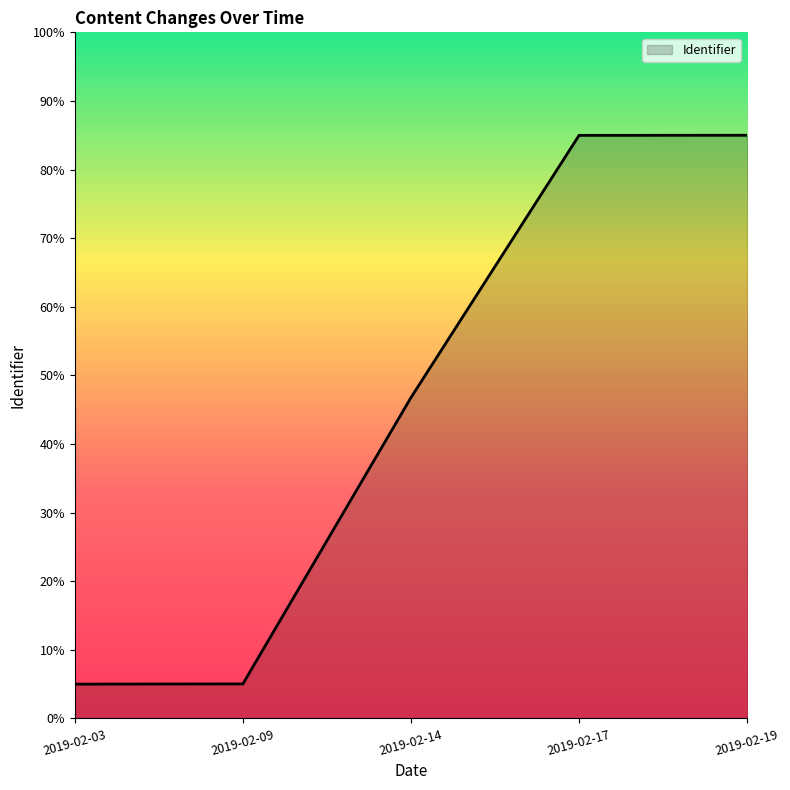

How many values are below 46?

2